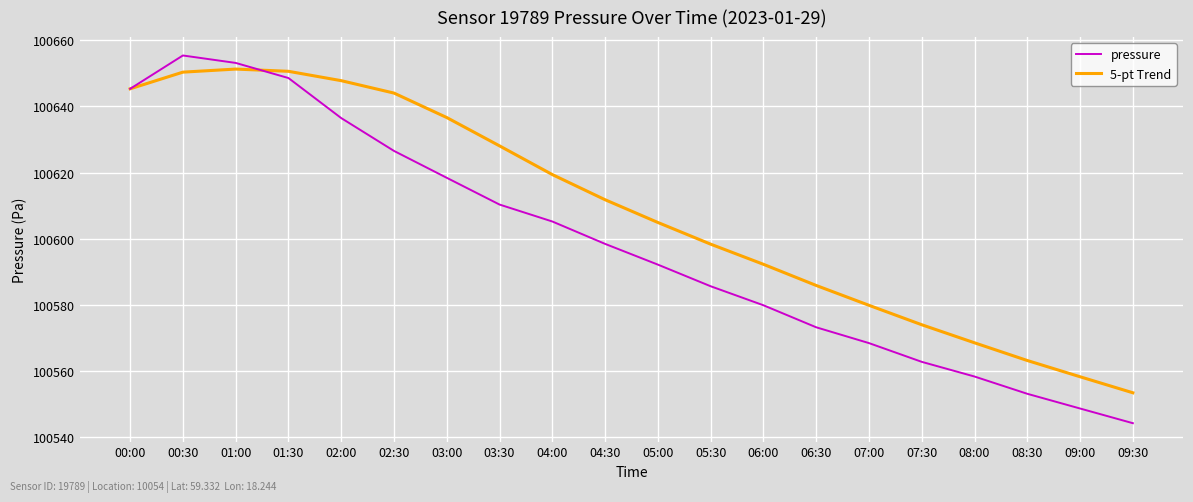

Between 05:30 and 08:00, which series saw the biggest shift?

5-pt Trend